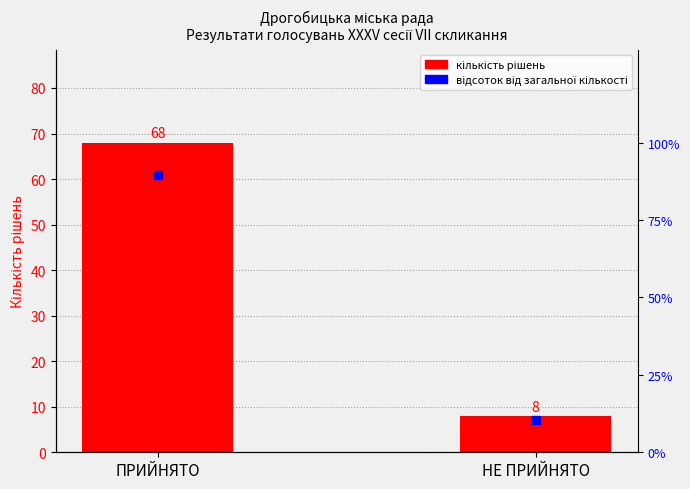

What are all the series names shown in the legend?

кількість рішень, відсоток від загальної кількості